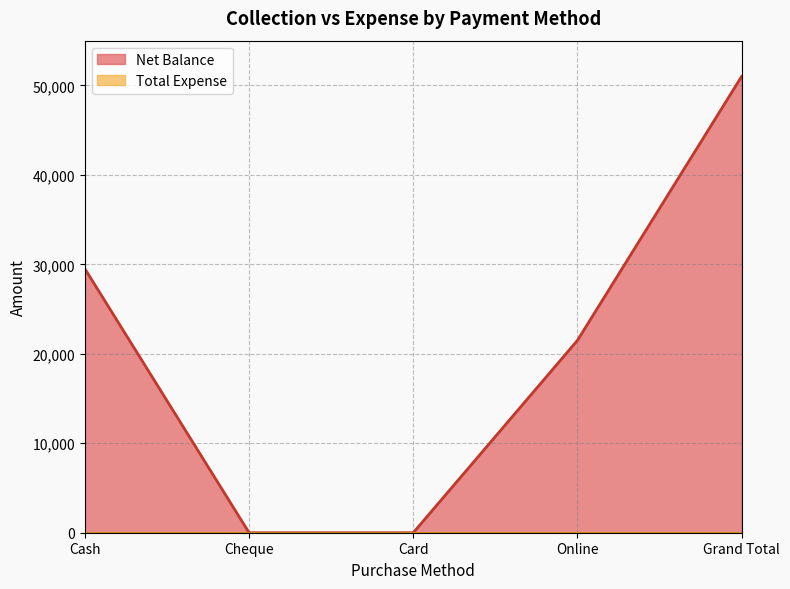

List the labels in order of value, smallest first.

Cheque, Card, Online, Cash, Grand Total